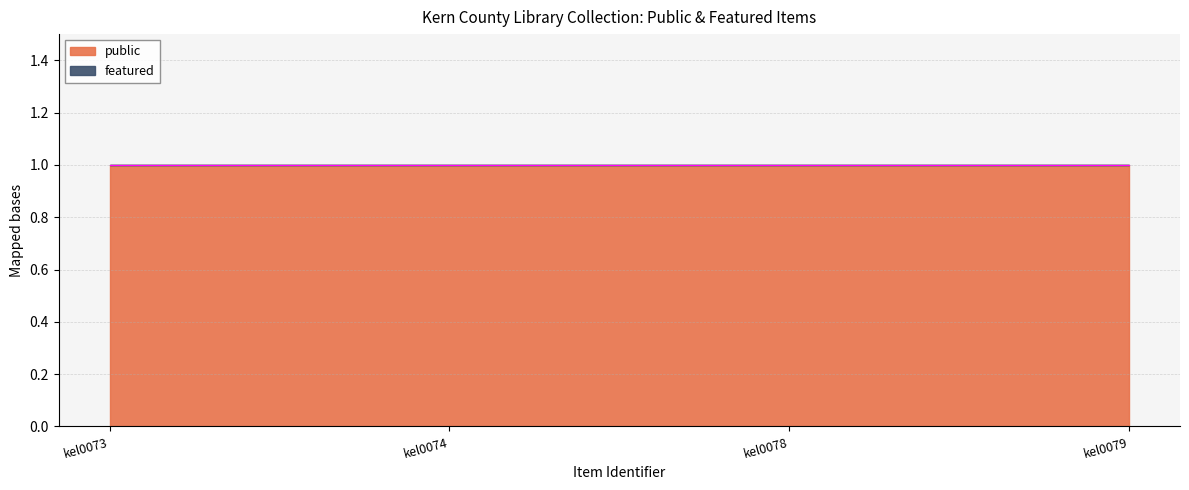

Does the chart display data point markers on the line(s)?

No